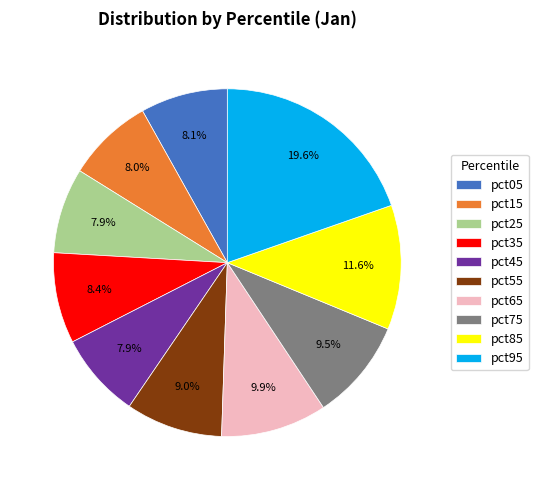

The pct95 slice represents 25% of the pie. True or false?

False